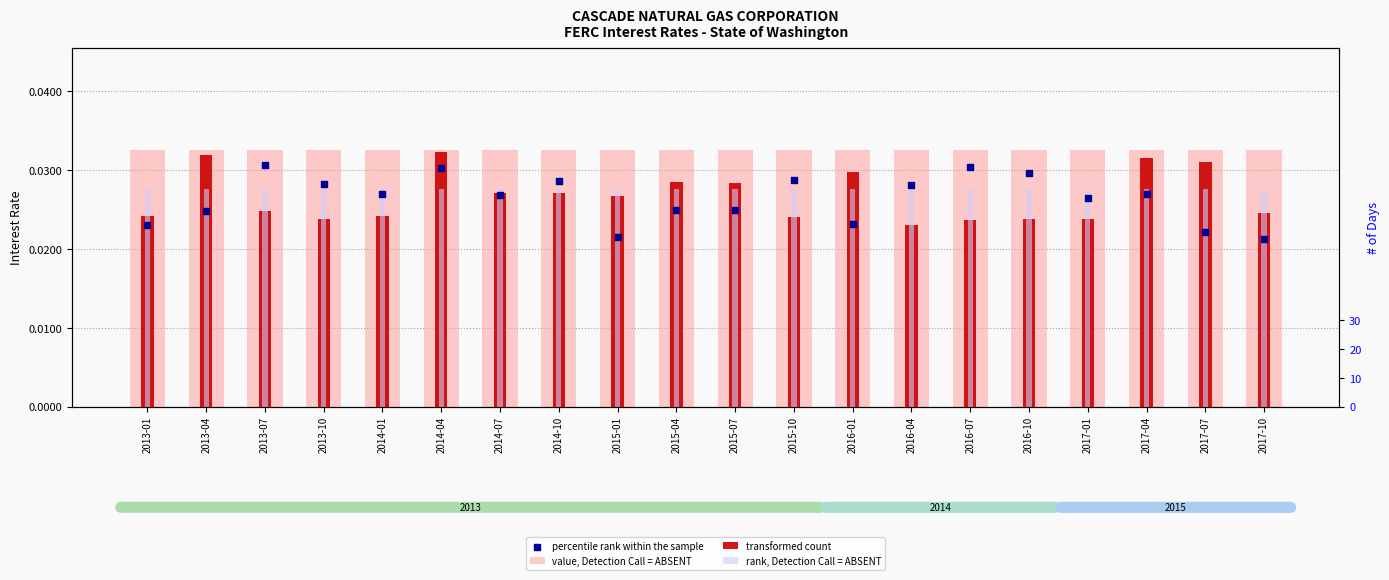

Which series reaches the minimum Y coordinate?

percentile rank within the sample